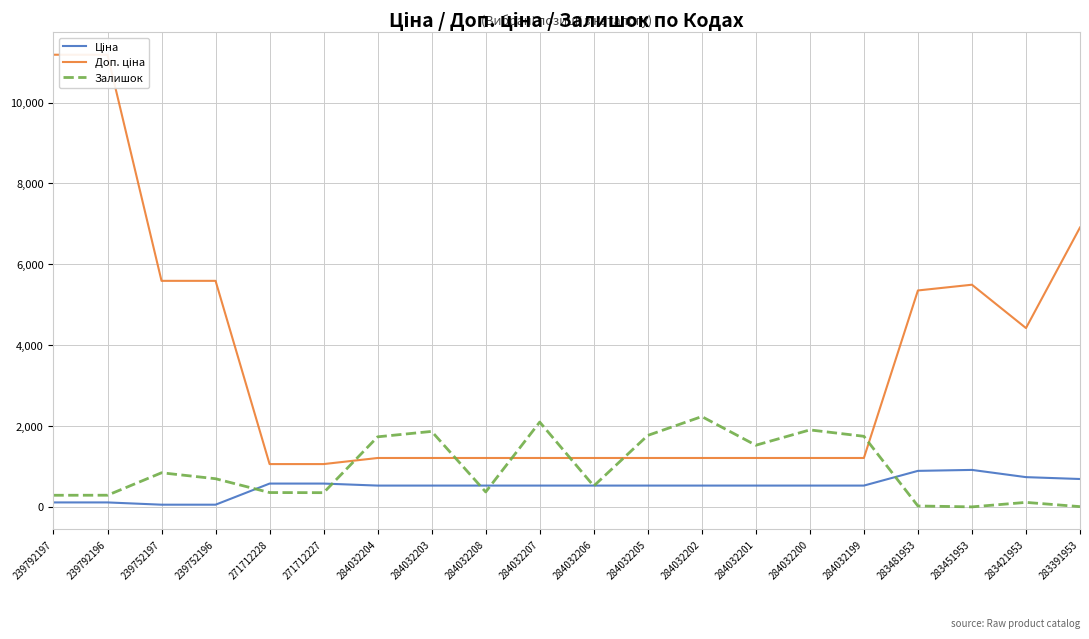

How many interior local peaks does the Доп. ціна series have?

1